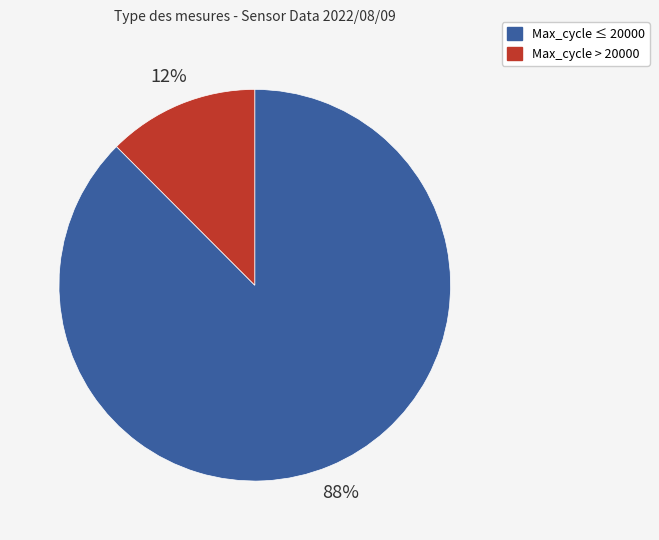

To the nearest percent, what is the average slice percentage?

50%